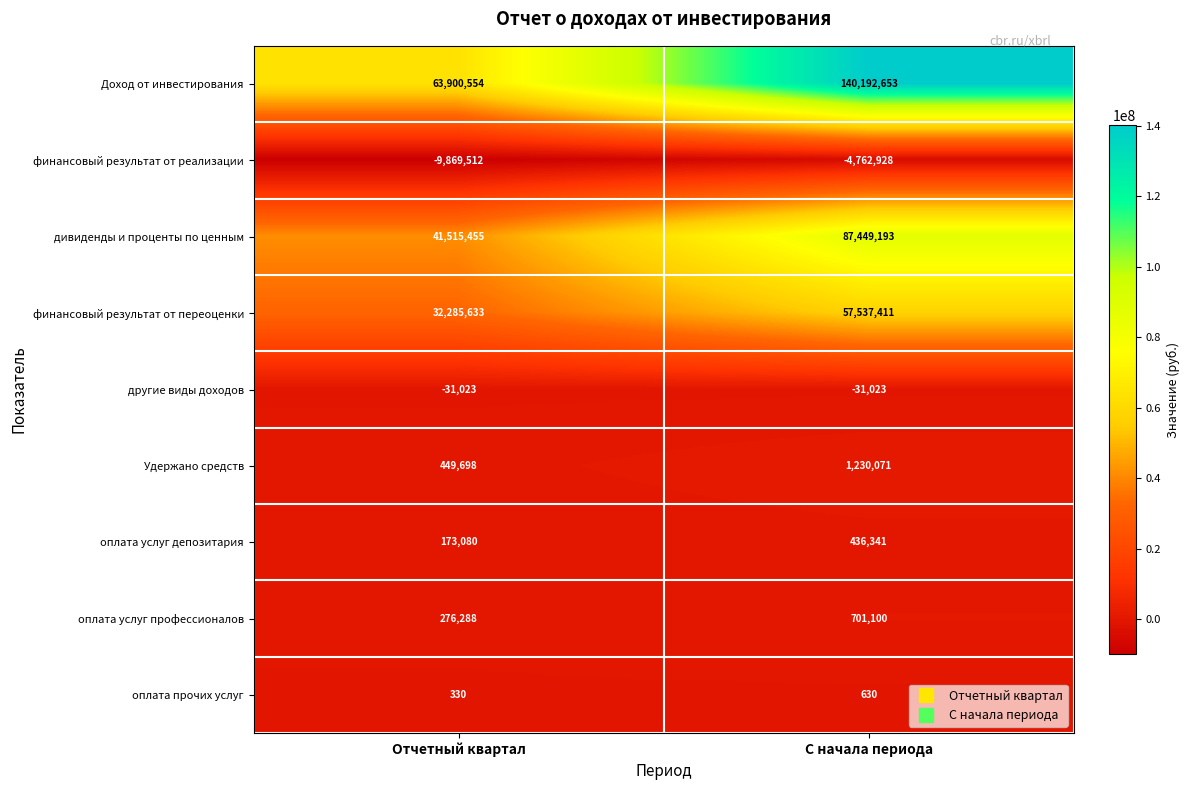

What is the sum of all Удержано средств values?

1679769